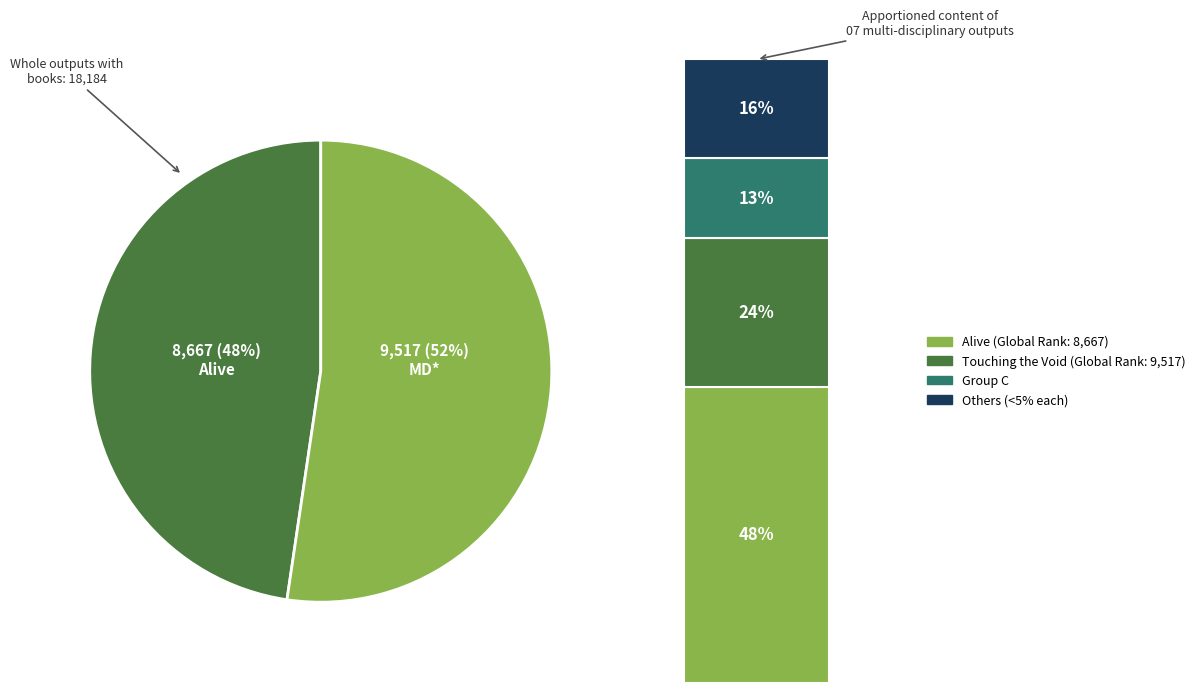

Is there a majority slice in this chart?

Yes